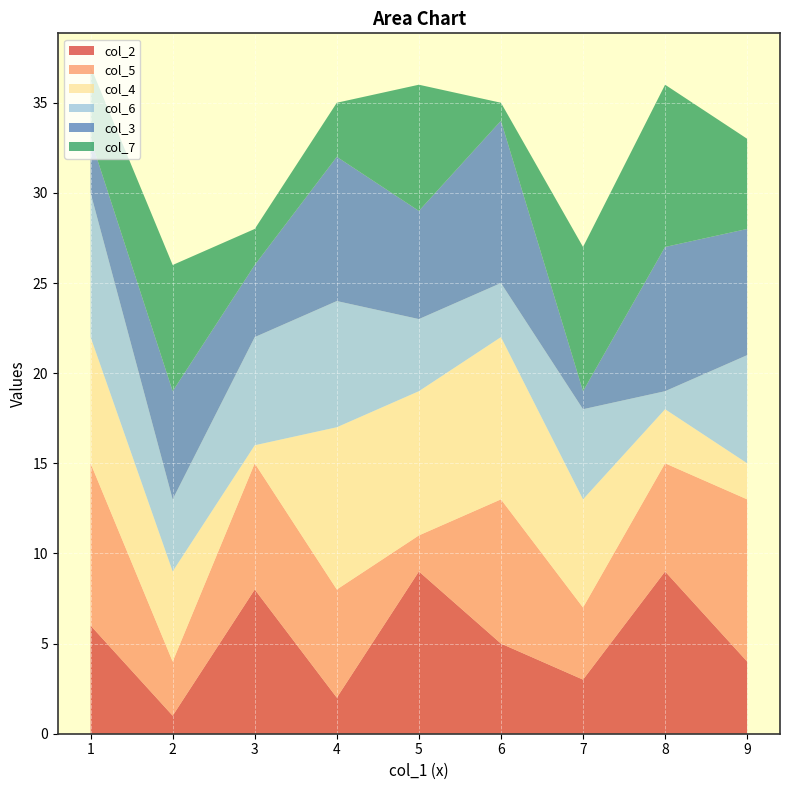

Reading left to right, list all the values displayed in this chart.

col_2: 8=9	9=4	1=6	3=8	2=1	5=9	6=5	4=2	7=3
col_5: 8=6	9=9	1=9	3=7	2=3	5=2	6=8	4=6	7=4
col_4: 8=3	9=2	1=7	3=1	2=5	5=8	6=9	4=9	7=6
col_6: 8=1	9=6	1=8	3=6	2=4	5=4	6=3	4=7	7=5
col_3: 8=8	9=7	1=3	3=4	2=6	5=6	6=9	4=8	7=1
col_7: 8=9	9=5	1=4	3=2	2=7	5=7	6=1	4=3	7=8